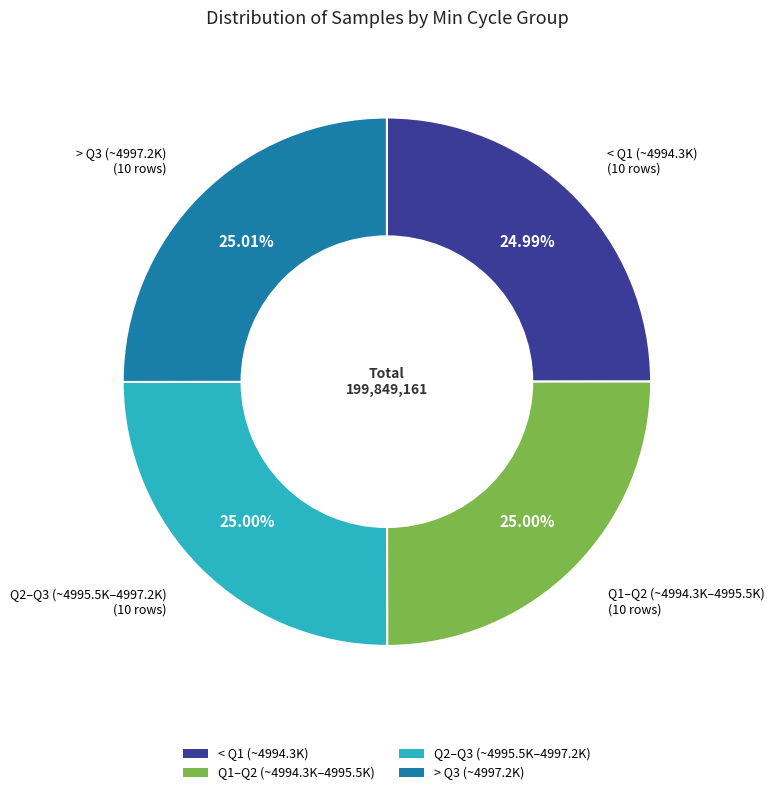

Does > Q3 (~4997.2K) account for over 50% of the chart?

No